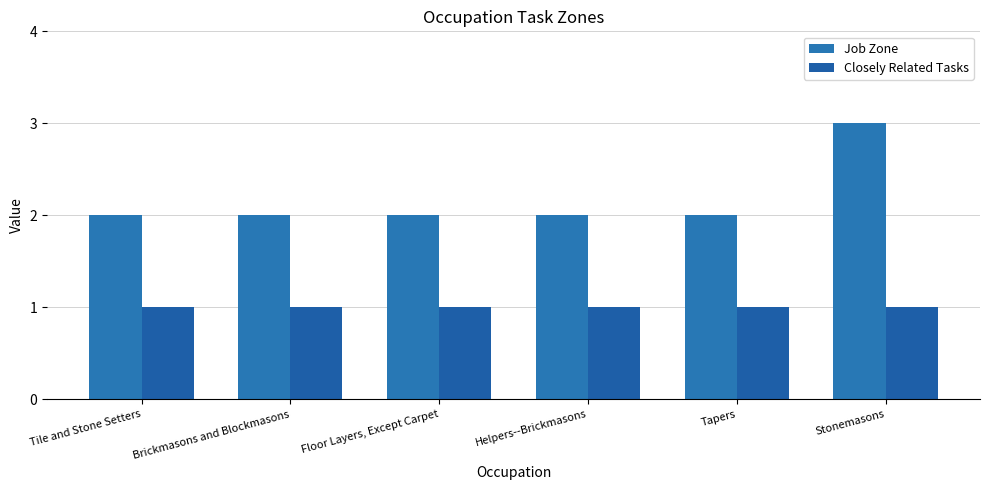

True or false: Closely Related Tasks has a value of 1 at Helpers--Brickmasons.

True